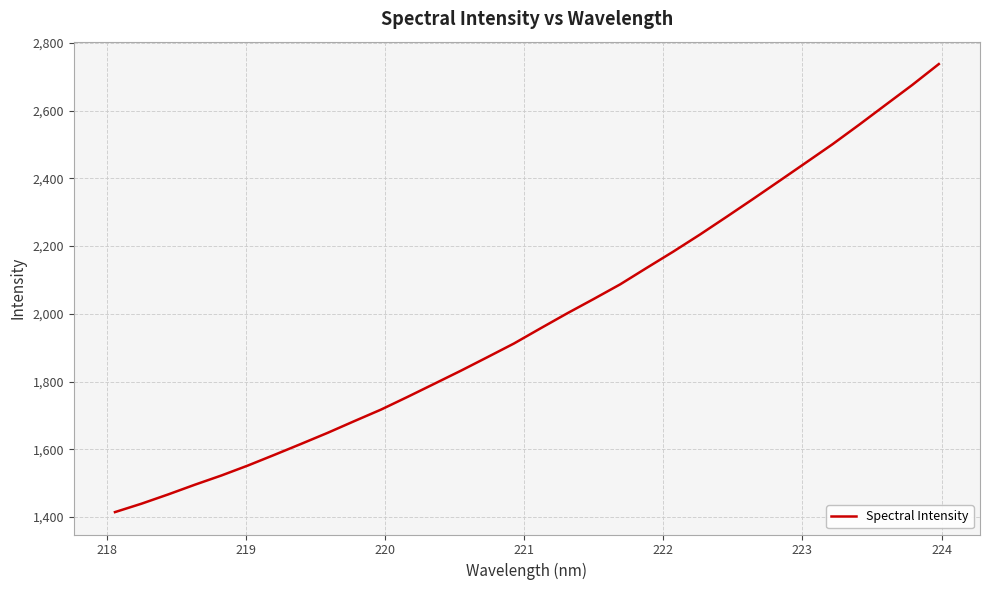

What is the difference between the maximum and minimum values?

1323.0